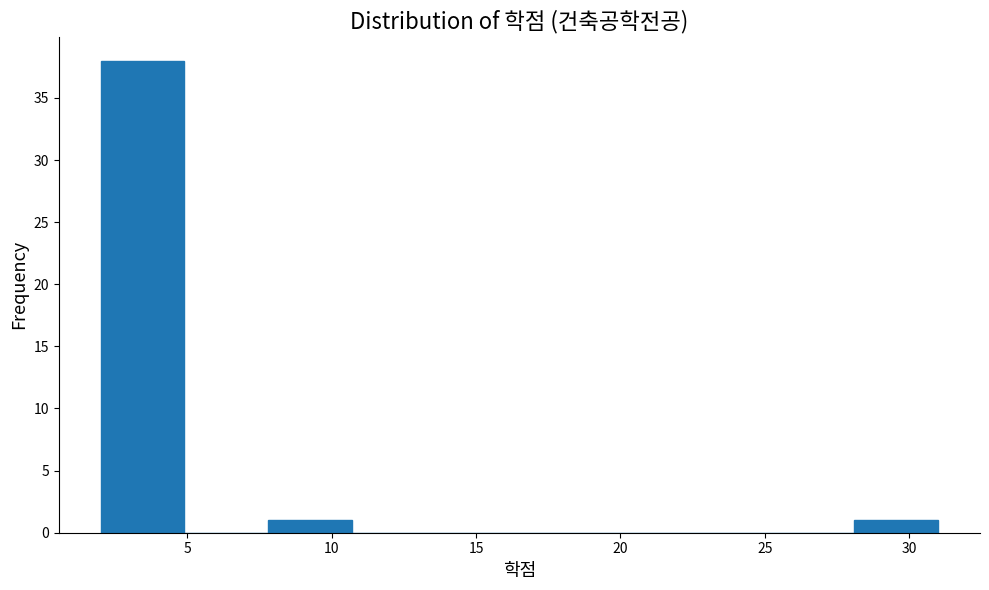

Reading left to right, list every bar in this chart as the range it spans on the x-axis followed by its height. Neither the bar edges nor the heights are printed on the chart, so give them approximately, as read against the axes.

2.0 to 4.9: 38
4.9 to 7.8: 0
7.8 to 10.7: 1
10.7 to 13.6: 0
13.6 to 16.5: 0
16.5 to 19.4: 0
19.4 to 22.3: 0
22.3 to 25.2: 0
25.2 to 28.1: 0
28.1 to 31.0: 1